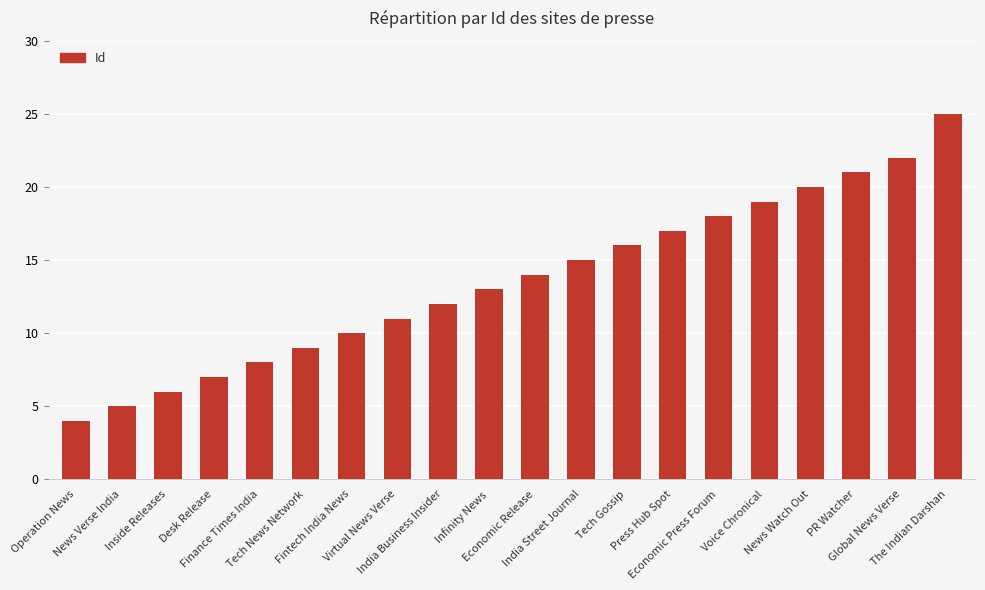

Does the chart contain any negative values?

No